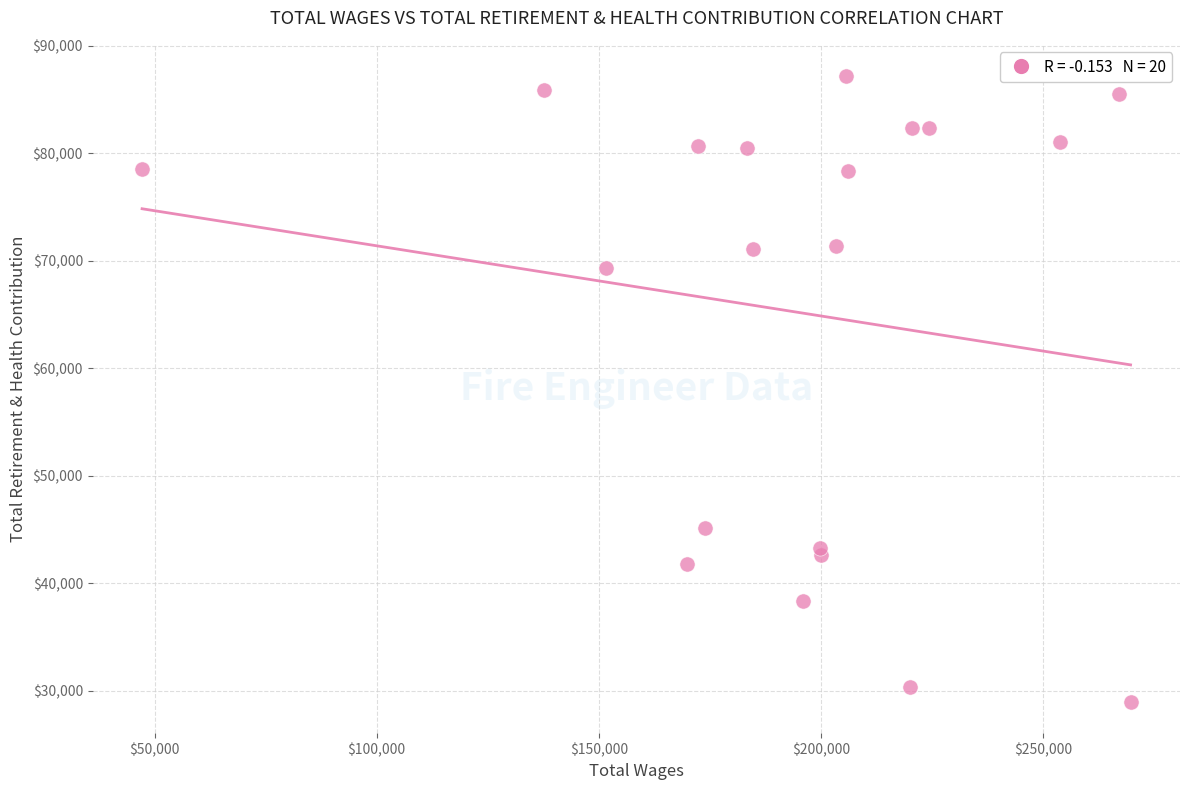

What is the range of Y values (max minus min)?

58224